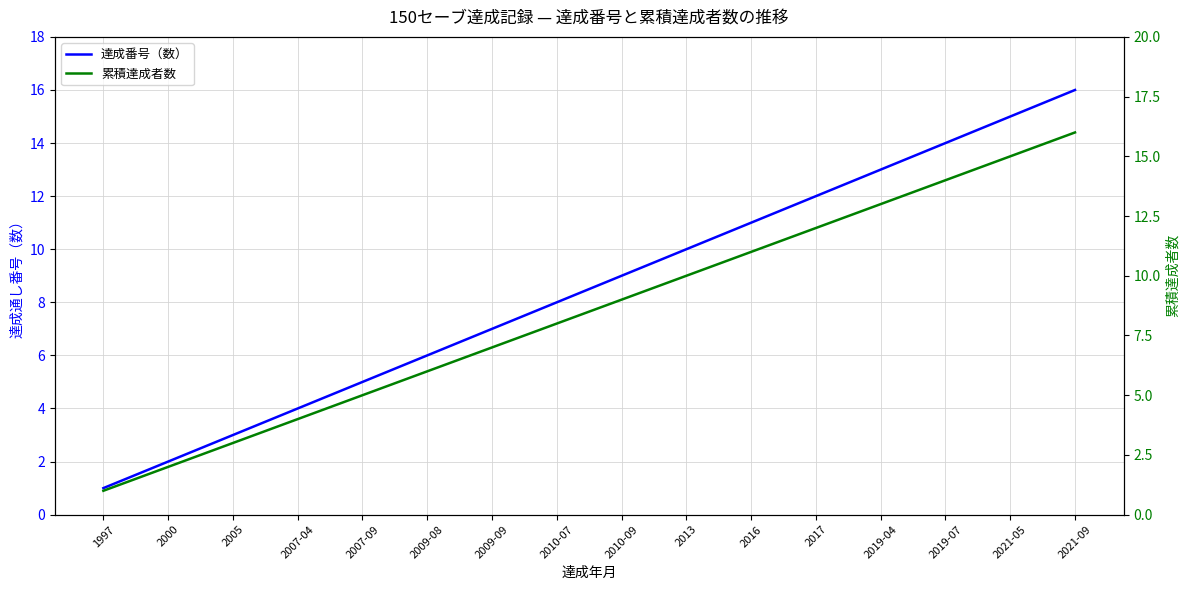

At which label is 達成番号（数） closest to 8?

2010-07